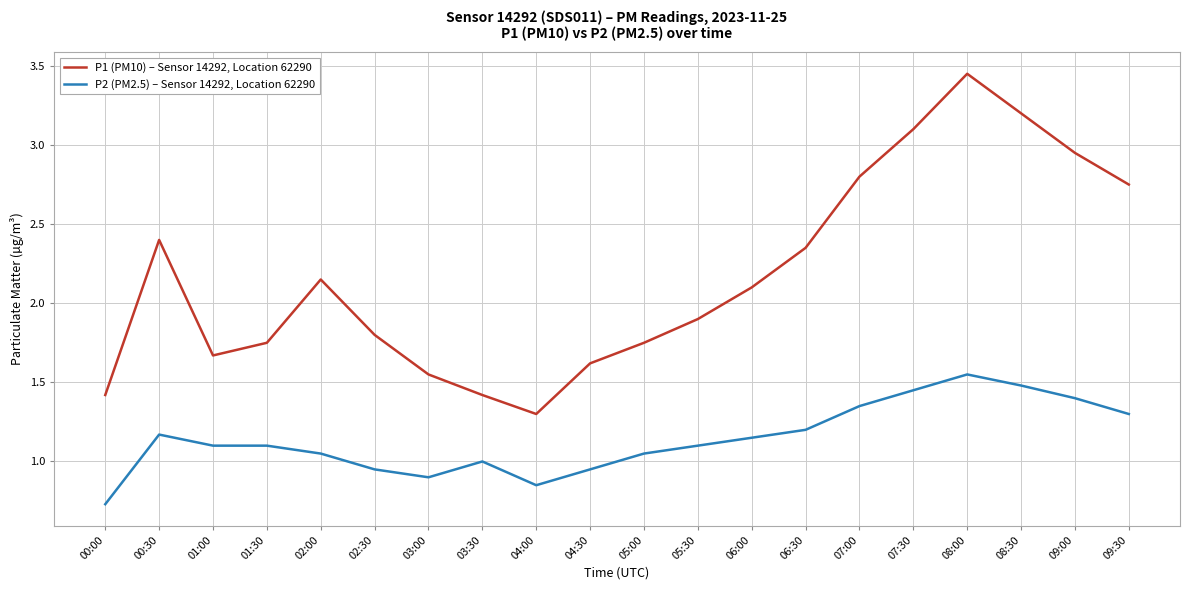

Which category has the highest value across all series?

08:00